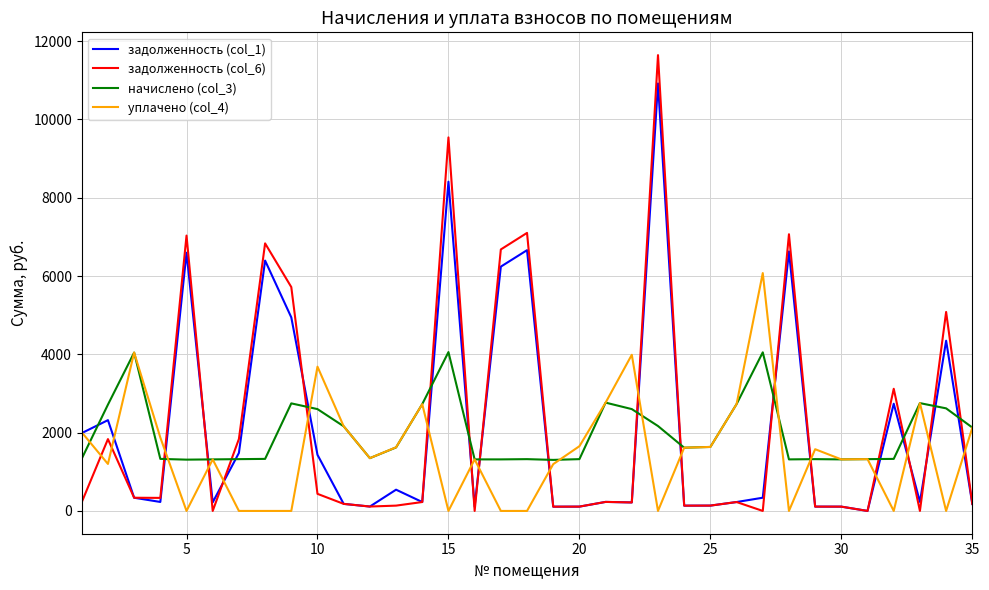

What is the greatest value displayed?

11643.2